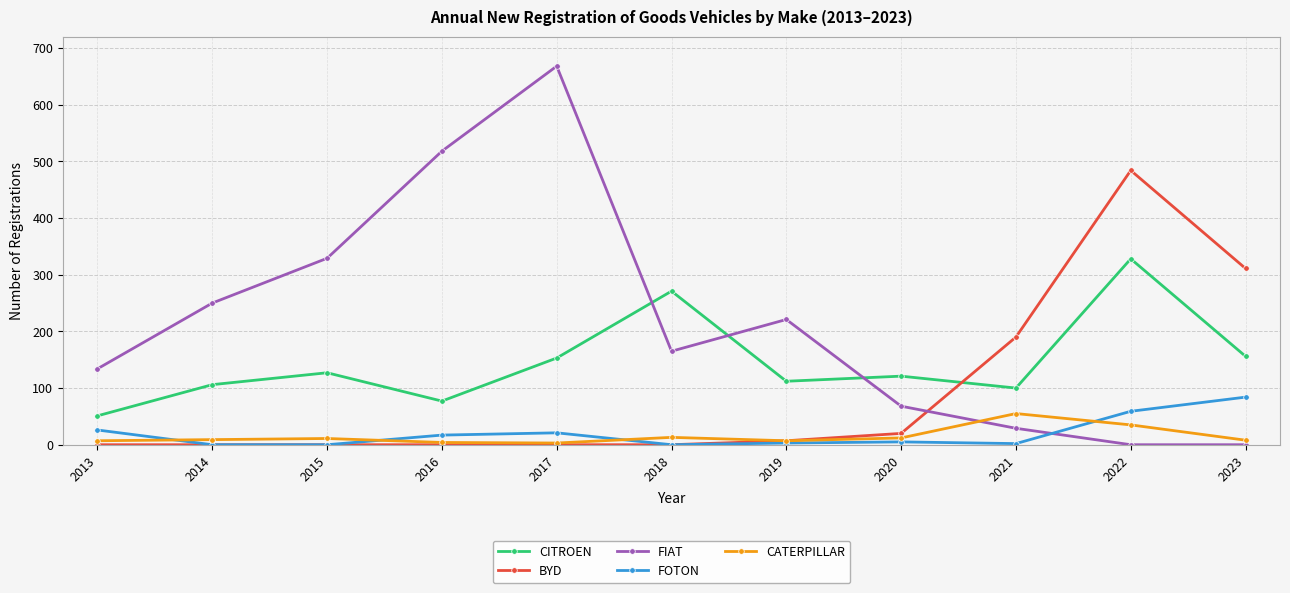

What is the difference between the CITROEN values at 2019 and 2017?

41